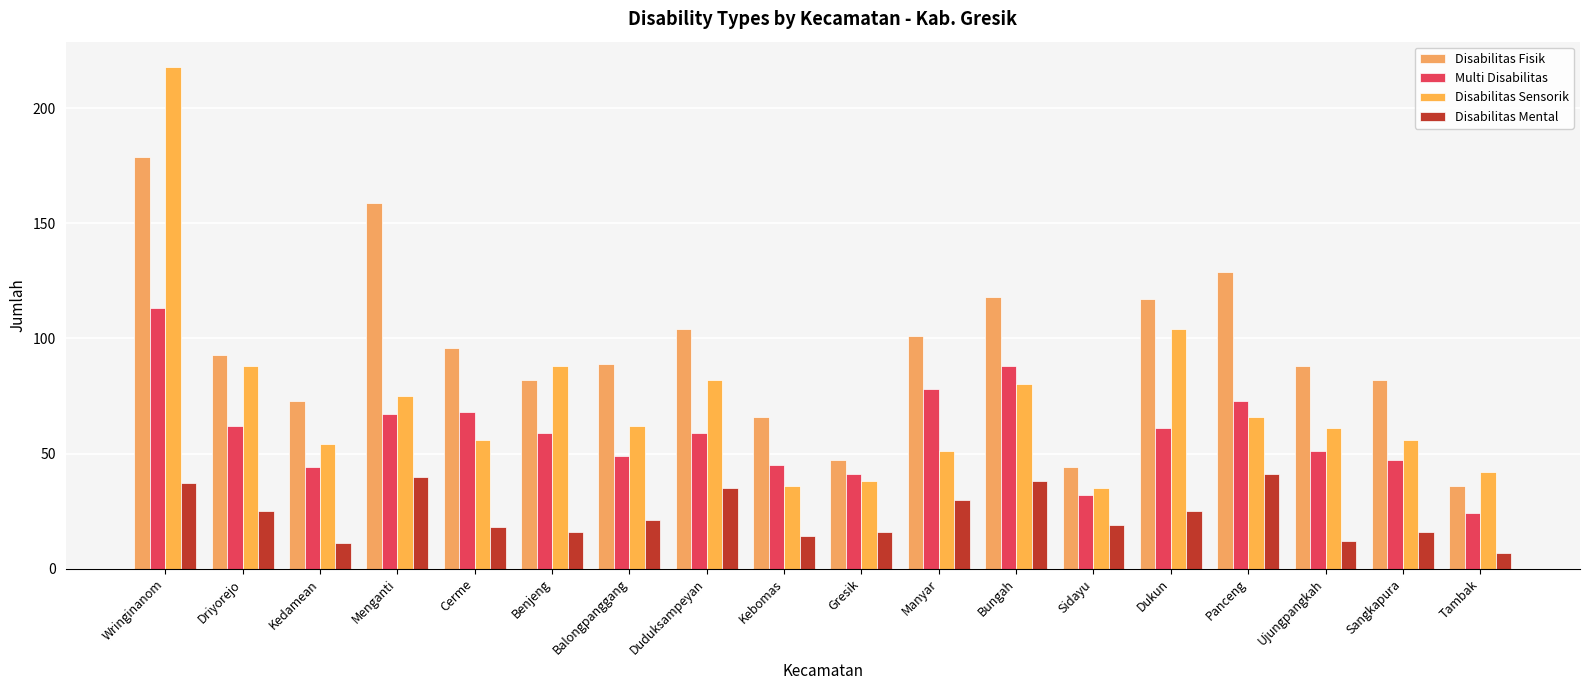

Rank the series by their average value, from lowest to highest.

Disabilitas Mental, Multi Disabilitas, Disabilitas Sensorik, Disabilitas Fisik